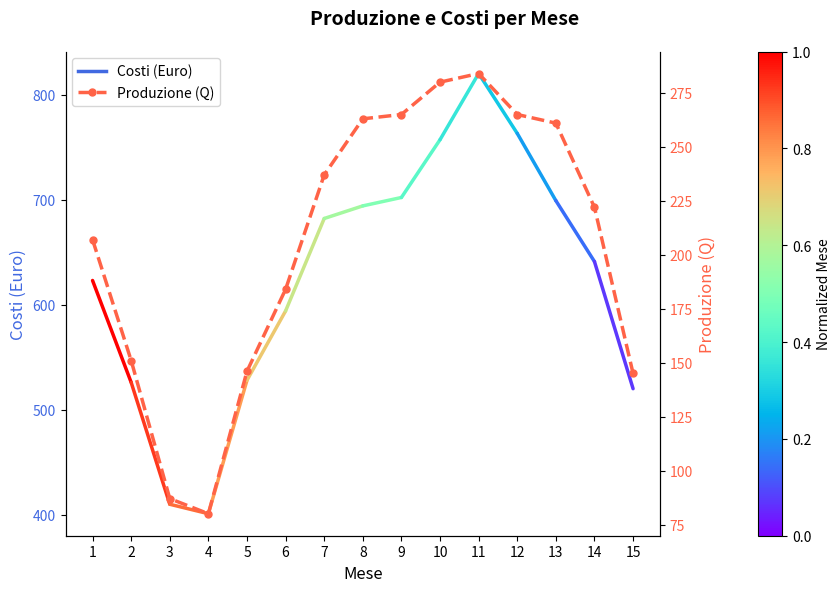

The chart shows a value of 87 at 3. True or false?

True